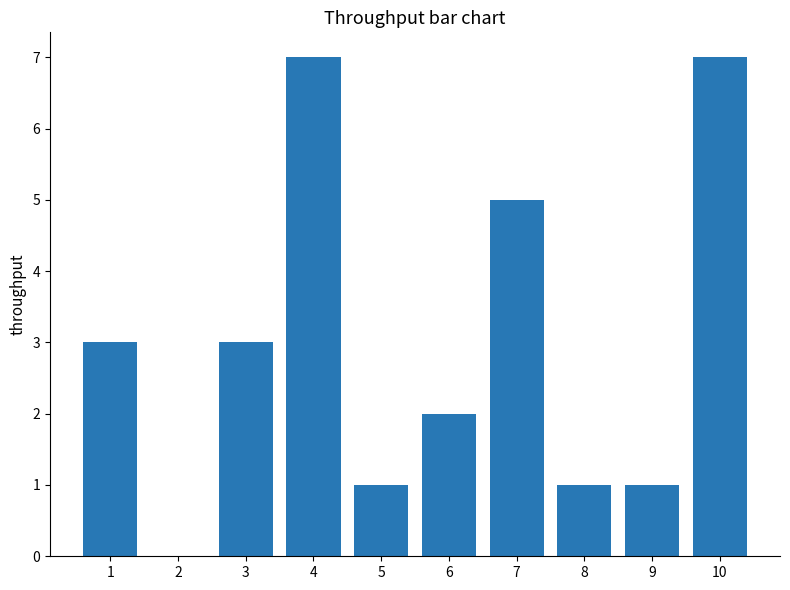

What is the change in value from 6 to 7?

+3